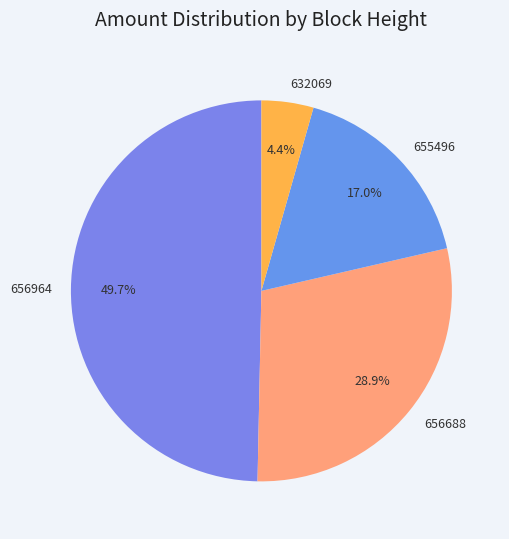

Which slice is the smallest?

632069